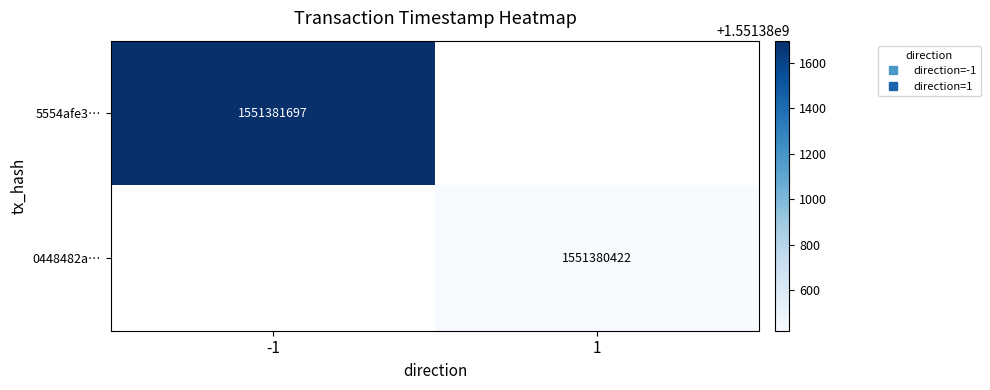

Reading left to right, extract all data points from this chart.

5554afe304233a308f3ab808bfbf0a4406d02da: -1	1551381697
0448482ad80a8957d9dbc11946df9548e6ef030: 1	1551380422